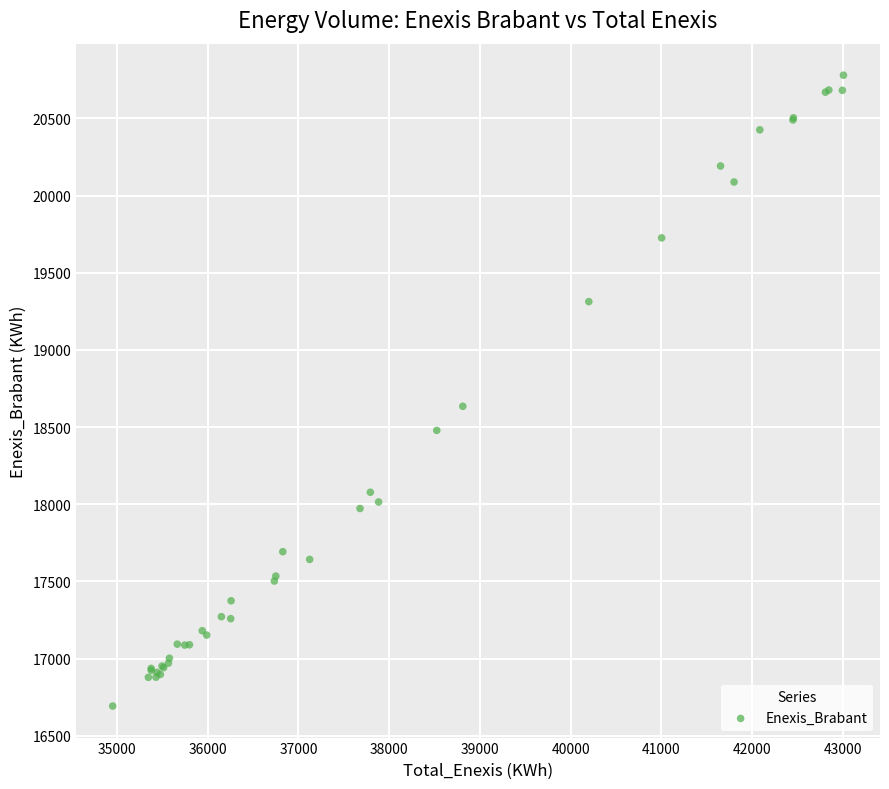

What Y value in the scatter plot is closest to 18736?

18635